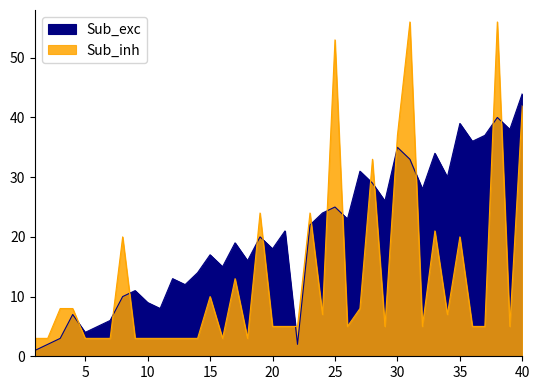

Reading left to right, transcribe all the data shown in this chart.

Last Week: 1=1	2=2	3=3	4=7	5=4	6=5	7=6	8=10	9=11	10=9	11=8	12=13	13=12	14=14	15=17	16=15	17=19	18=16	19=20	20=18	21=21	22=2	23=22	24=24	25=25	26=23	27=31	28=29	29=26	30=35	31=33	32=28	33=34	34=30	35=39	36=36	37=37	38=40	39=38	40=44
Weeks on Chart: 1=3	2=3	3=8	4=8	5=3	6=3	7=3	8=20	9=3	10=3	11=3	12=3	13=3	14=3	15=10	16=3	17=13	18=3	19=24	20=5	21=5	22=5	23=24	24=7	25=53	26=5	27=8	28=33	29=5	30=37	31=56	32=5	33=21	34=7	35=20	36=5	37=5	38=56	39=5	40=42